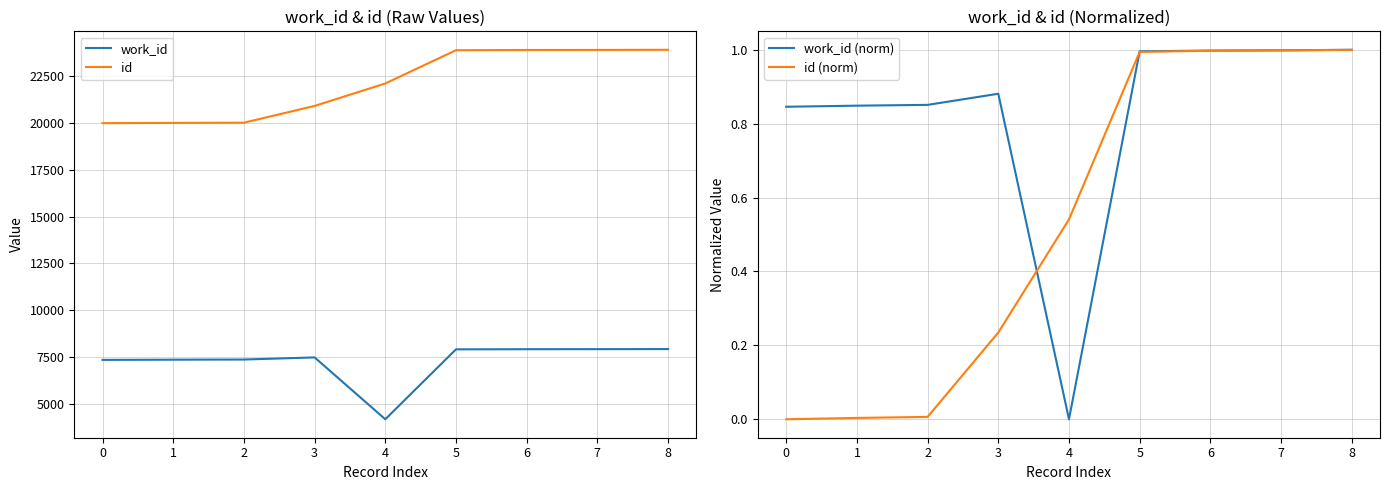

Is the value of work_id at 6 greater than the value of id at 5?

No